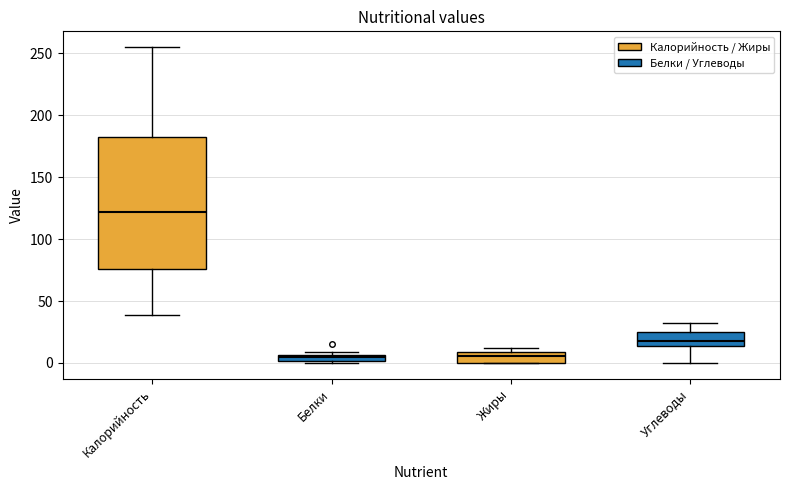

Where is the upper edge of the box for Углеводы on the y-axis? The values are not printed on the chart, so give them approximately, as read against the axis.

25